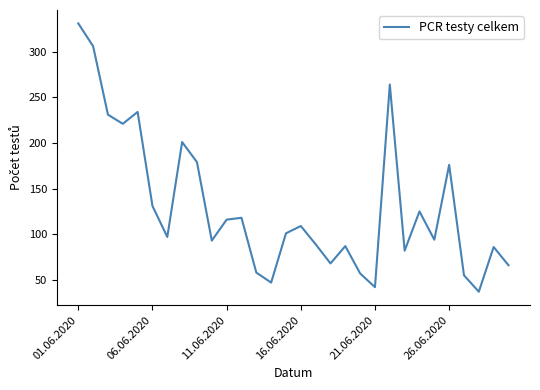

What is the maximum value shown in the chart?

331